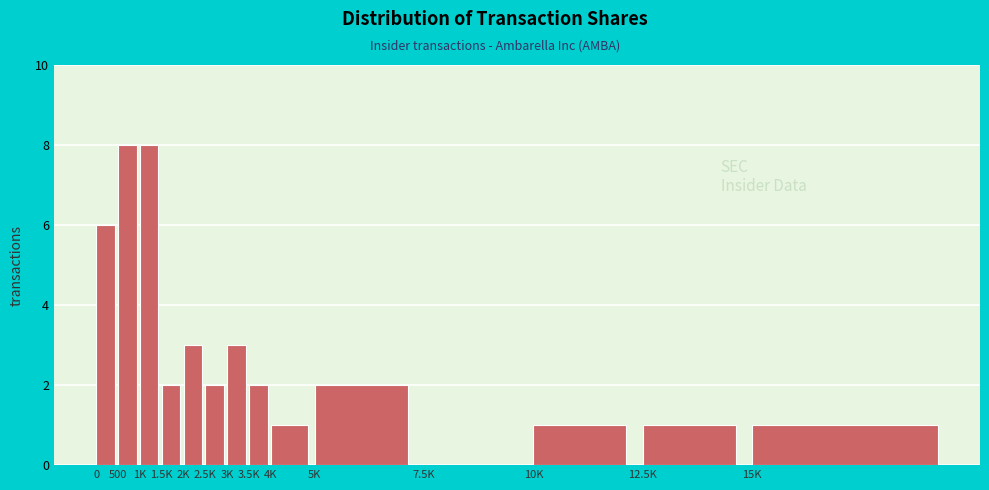

Reading right to left, what are all the values shown in this chart?

15K=1	12.5K=1	10K=1	7.5K=0	5K=2	4K=1	3.5K=2	3K=3	2.5K=2	2K=3	1.5K=2	1K=8	500=8	0=6